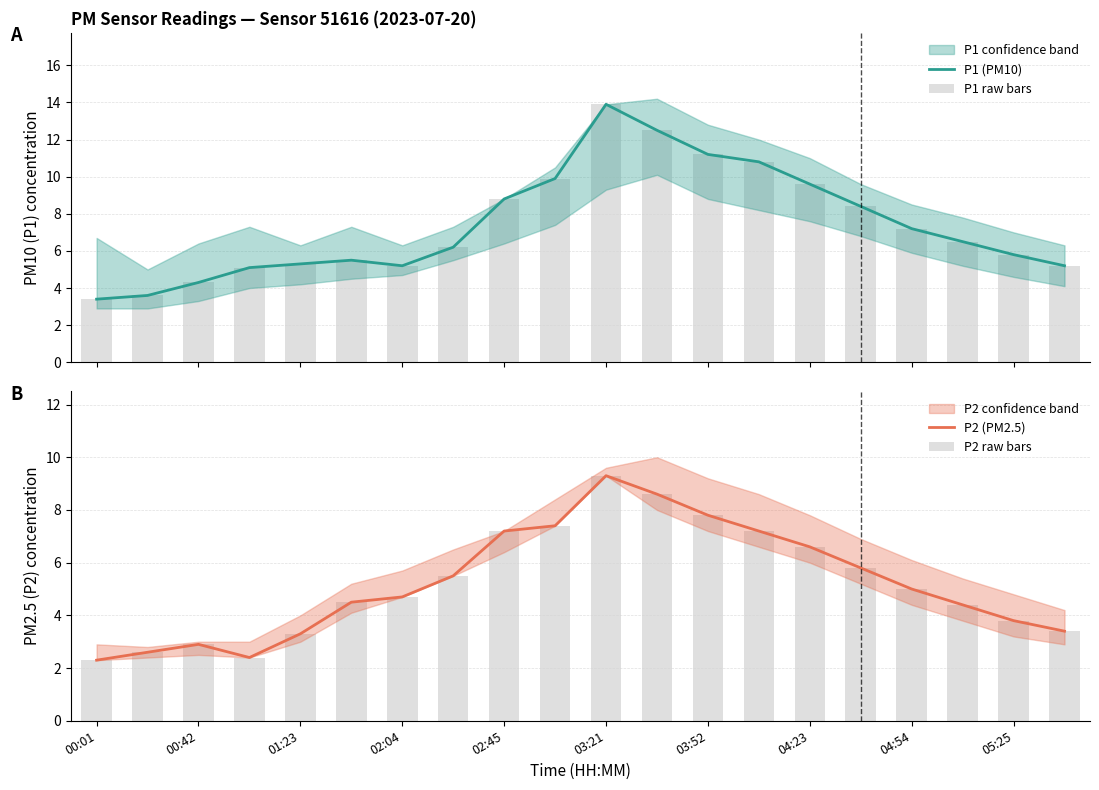

How many groups of bars are there?

20